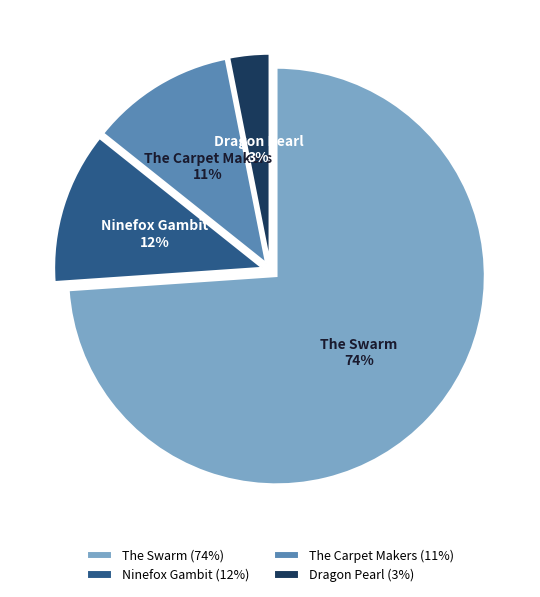

Is it true that The Carpet Makers is 1% of the pie?

False